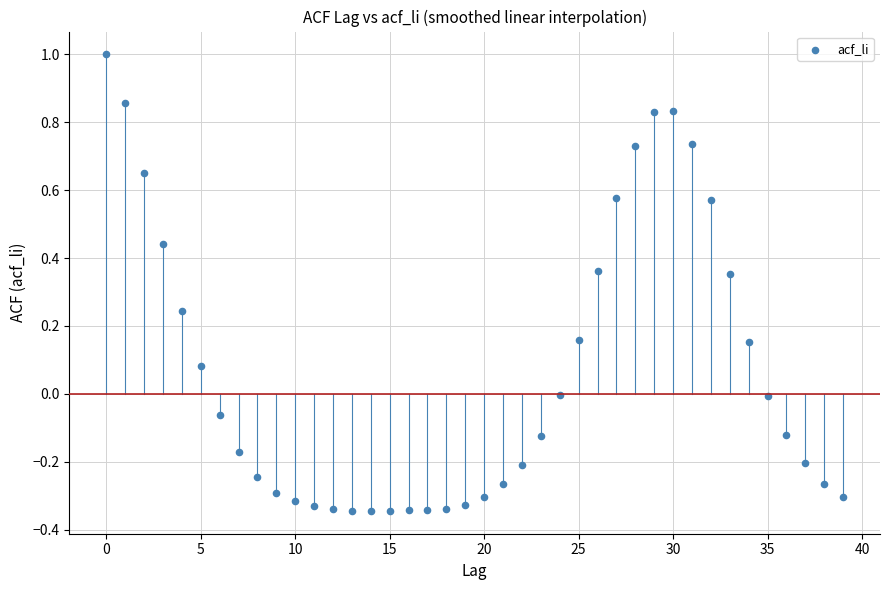

What is the range of Y values (max minus min)?

1.3